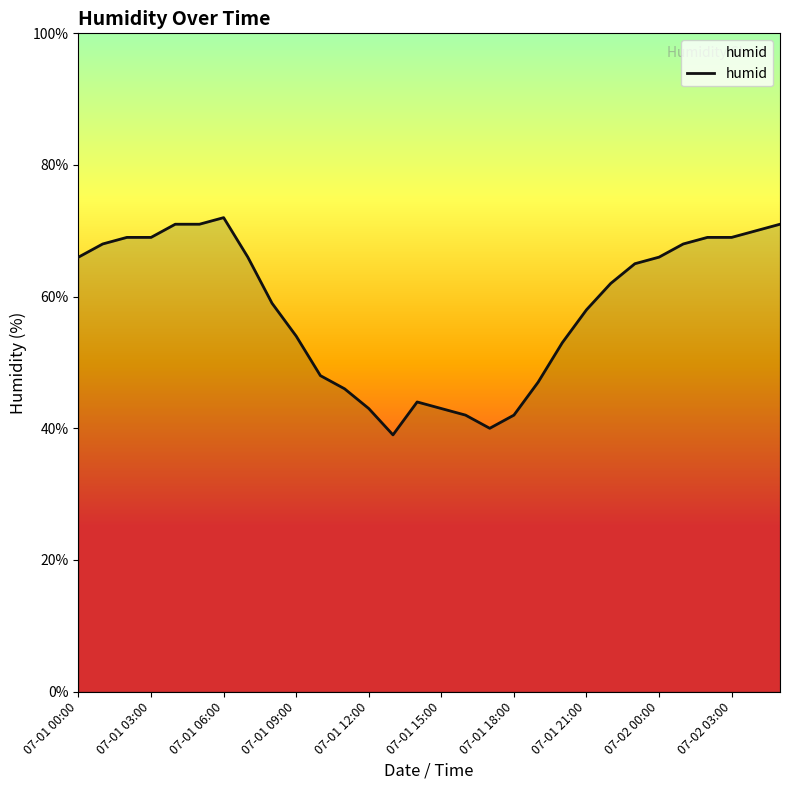

How many values are below 65?

15